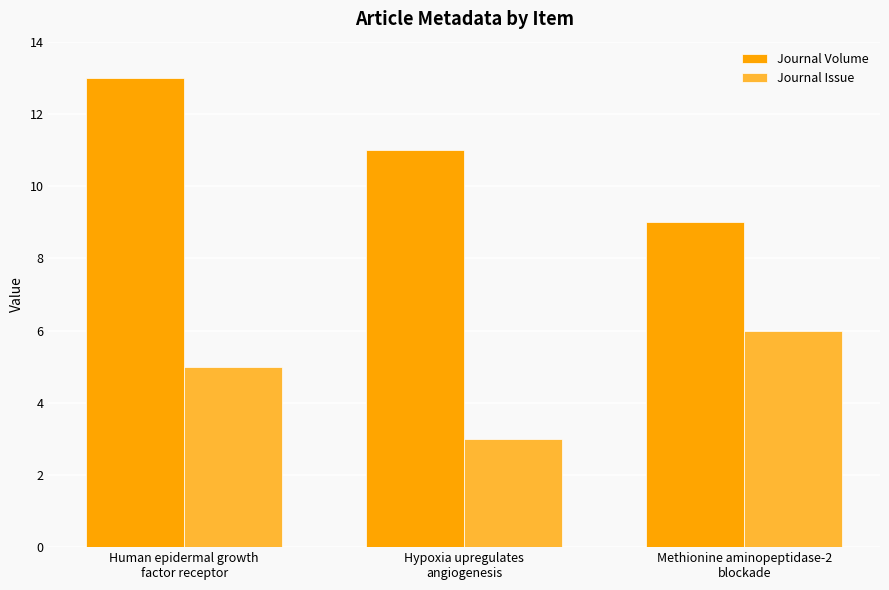

What value does the Journal Issue series have at Human epidermal growth
factor receptor?

5